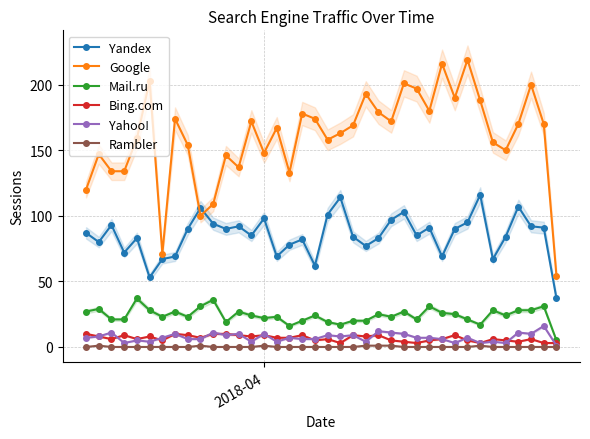

True or false: Yahoo! and Rambler cross at least once.

False